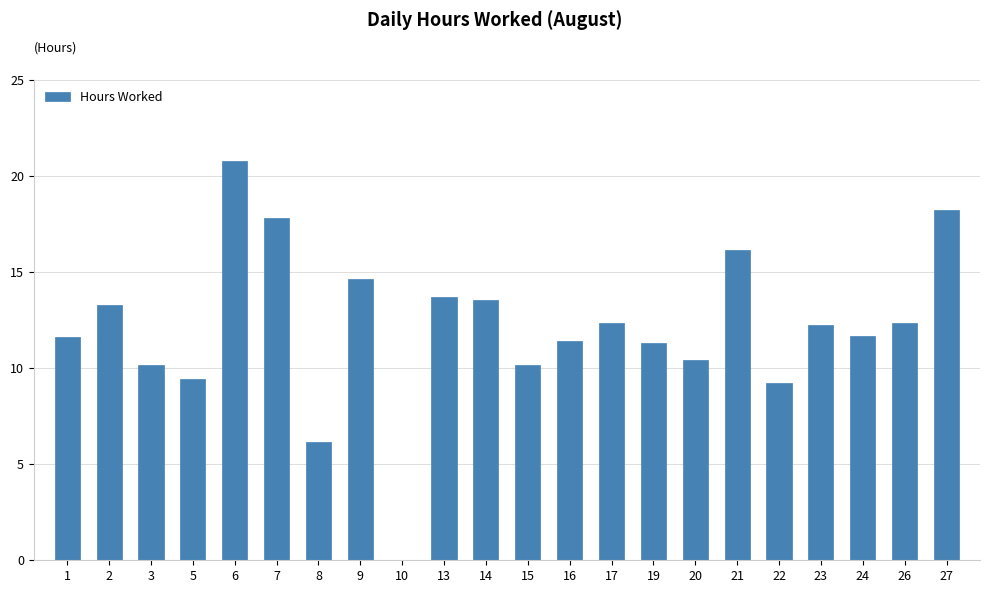

At which label does the data first exceed 12?

2